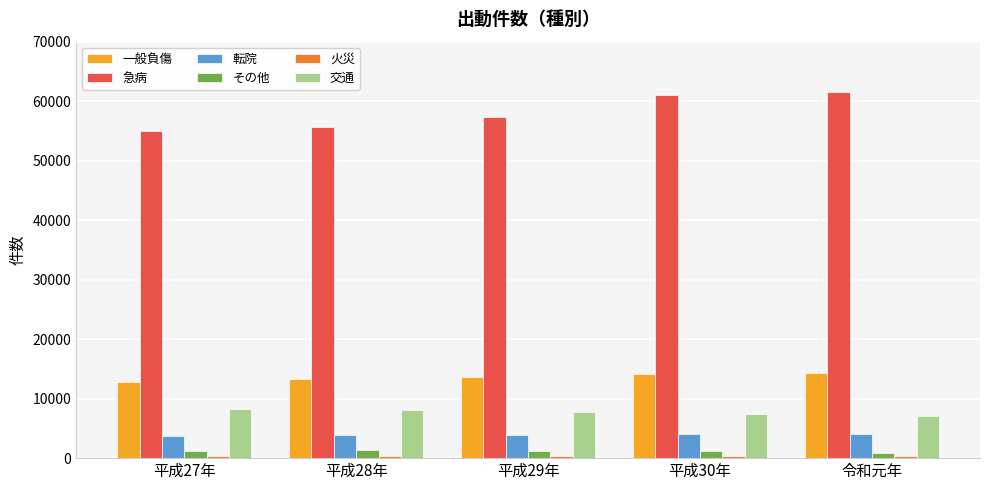

How many groups of bars are there?

5